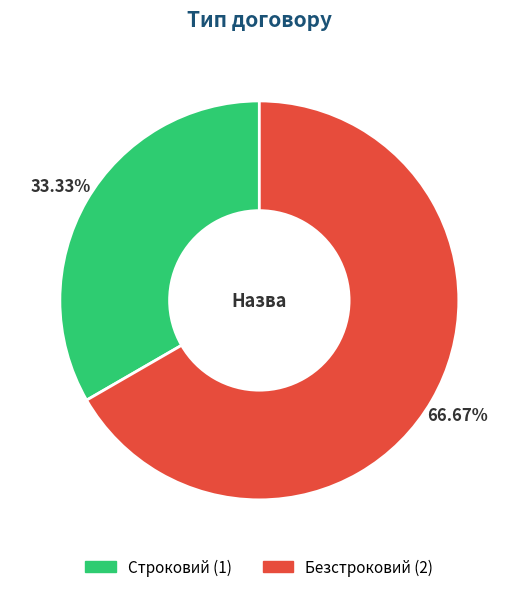

To the nearest percent, what is the combined percentage of Строковий and Безстроковий?

100%